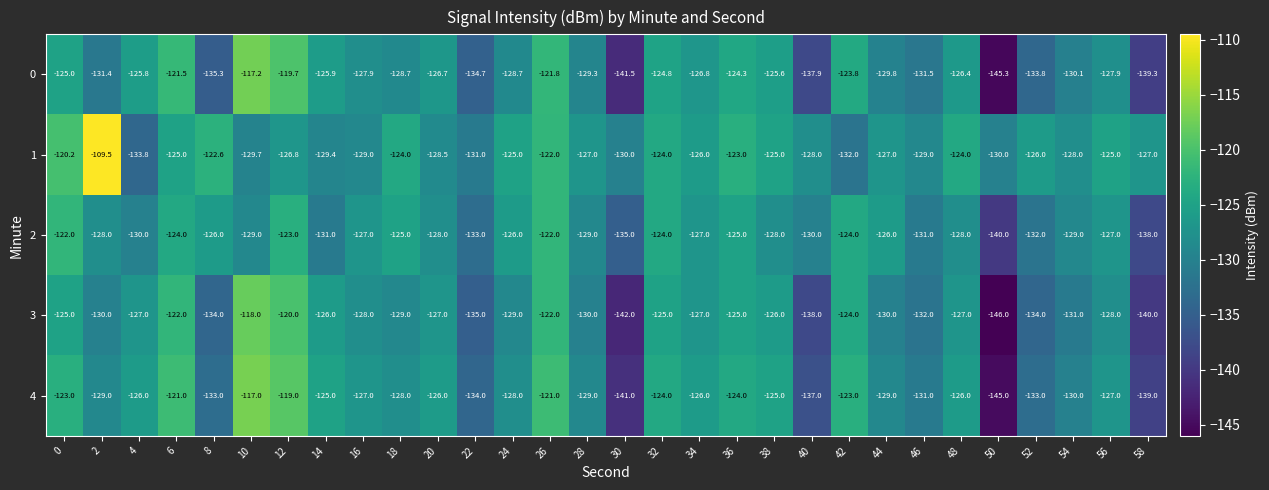

Rank the series by their maximum value, from lowest to highest.

2, 3, 0, 4, 1